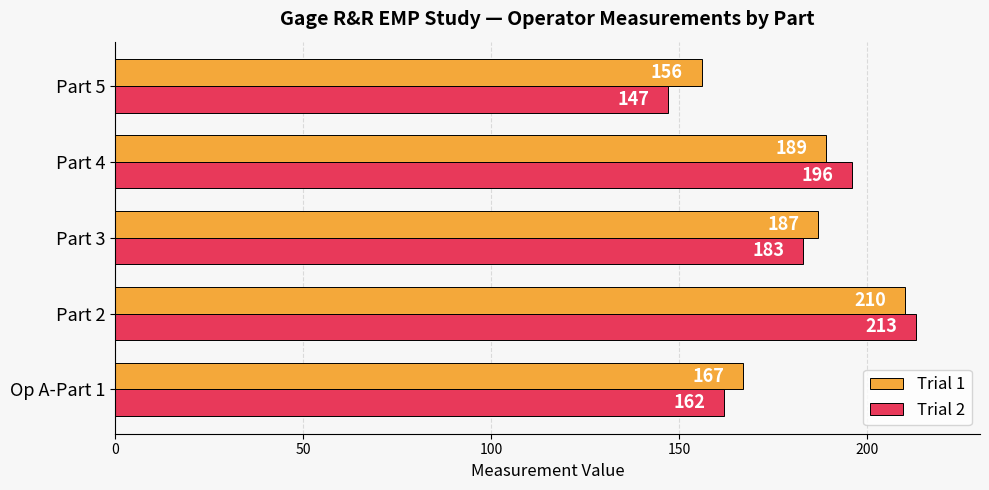

List the labels in order of Trial 1 value, largest first.

Part 2, Part 4, Part 3, Op A-Part 1, Part 5